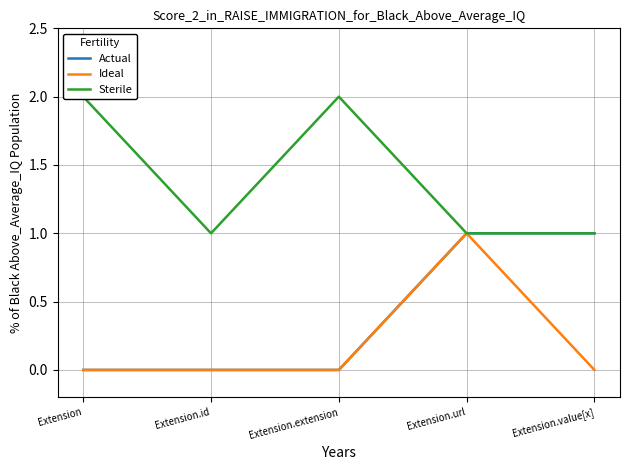

Which series has the largest range (max minus min)?

Actual